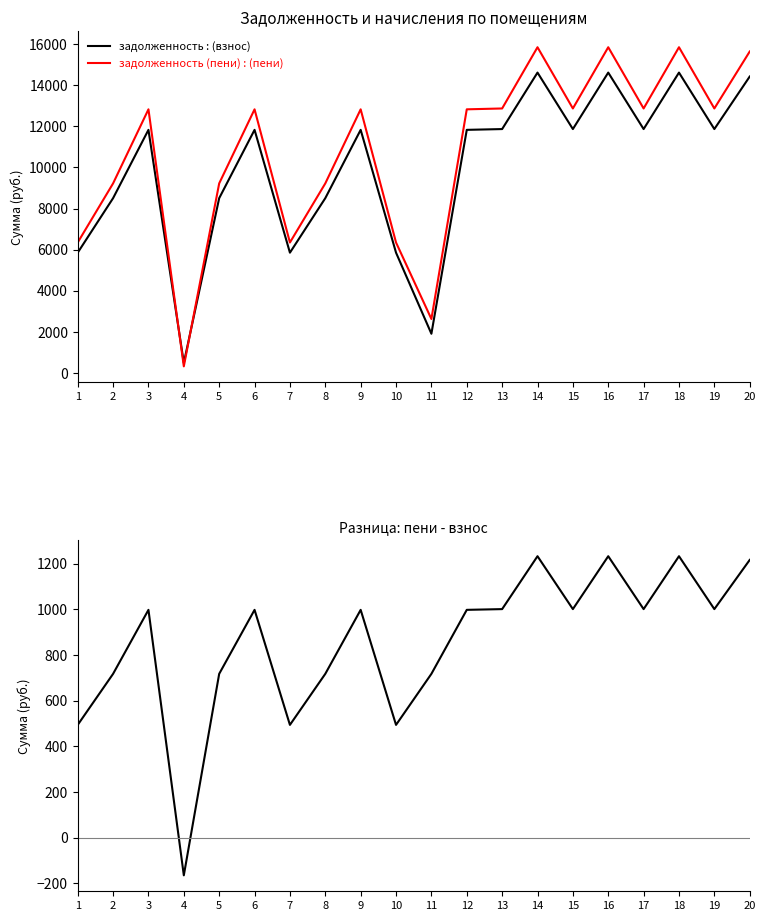

Does the chart display data point markers on the line(s)?

No